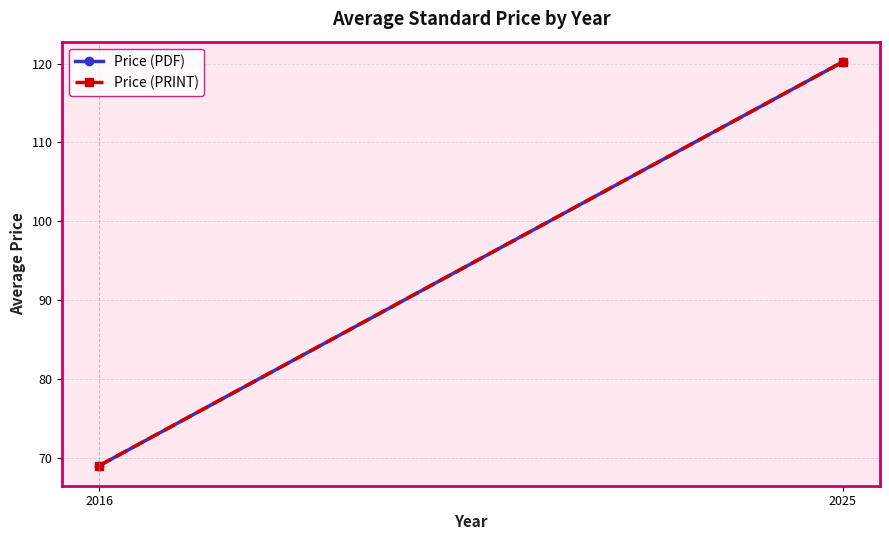

Which label corresponds to the smallest value in the chart?

2016